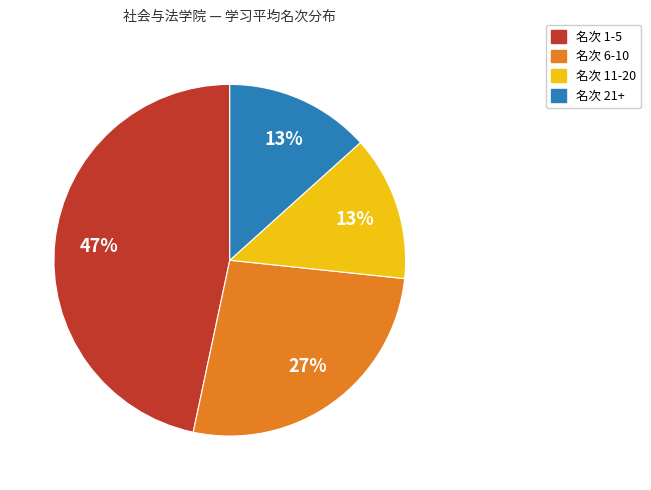

How many slices are in this pie chart?

4